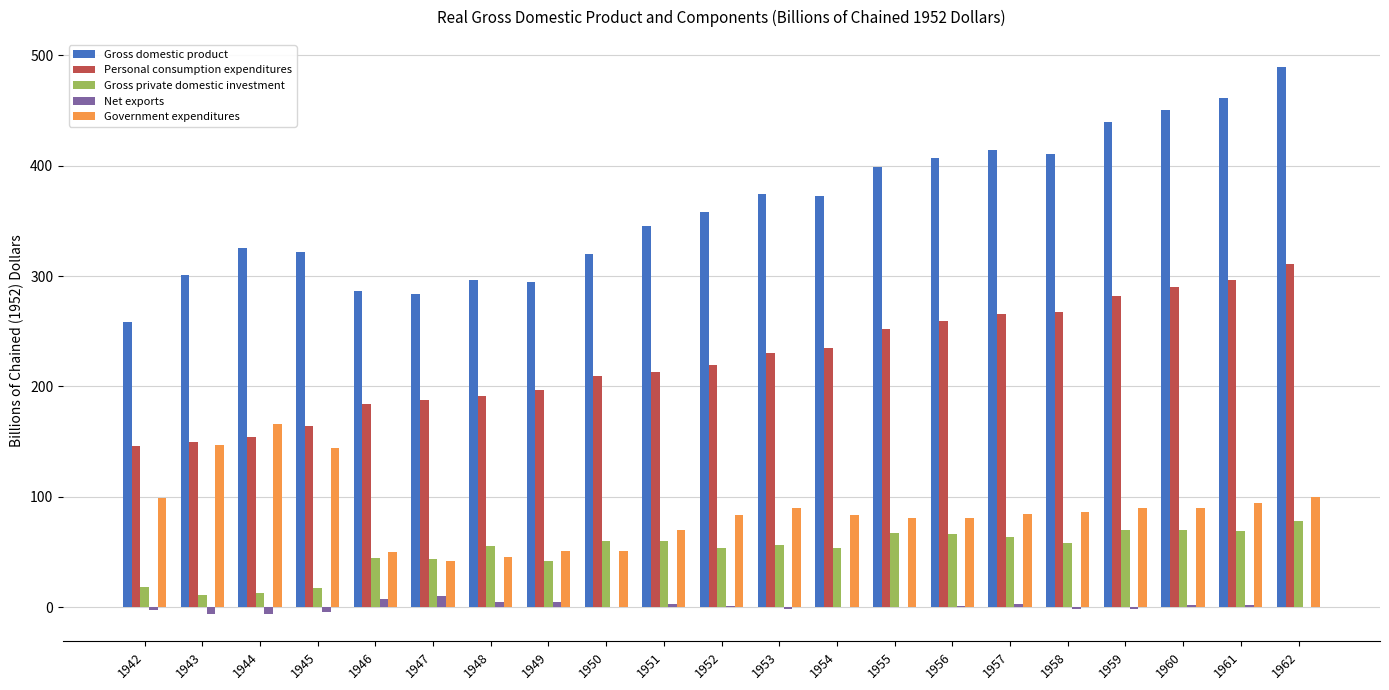

What is the sum of all Gross domestic product values?

7611.4